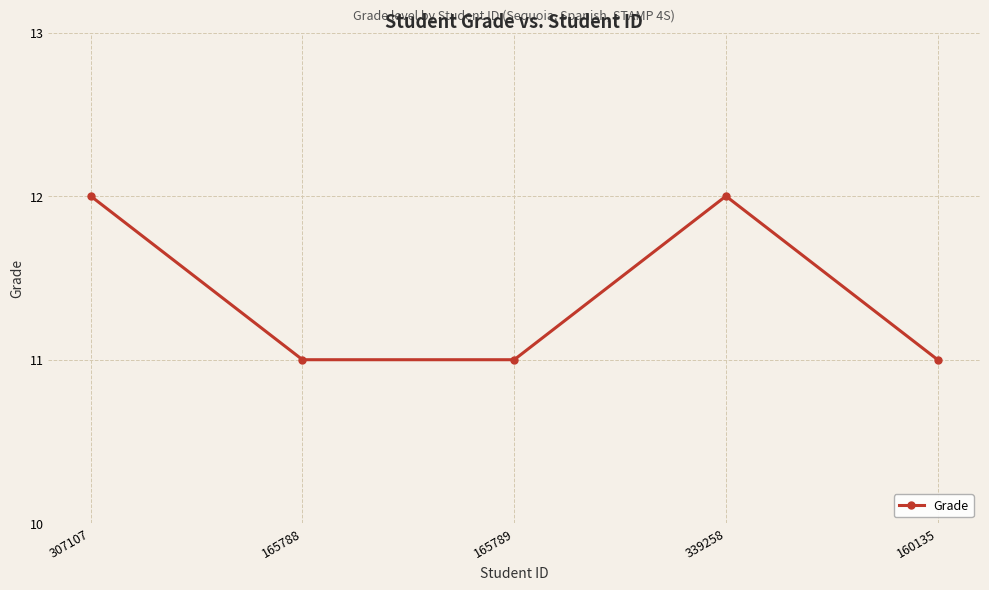

How many points are higher than both their immediate neighbors (excluding endpoints)?

1